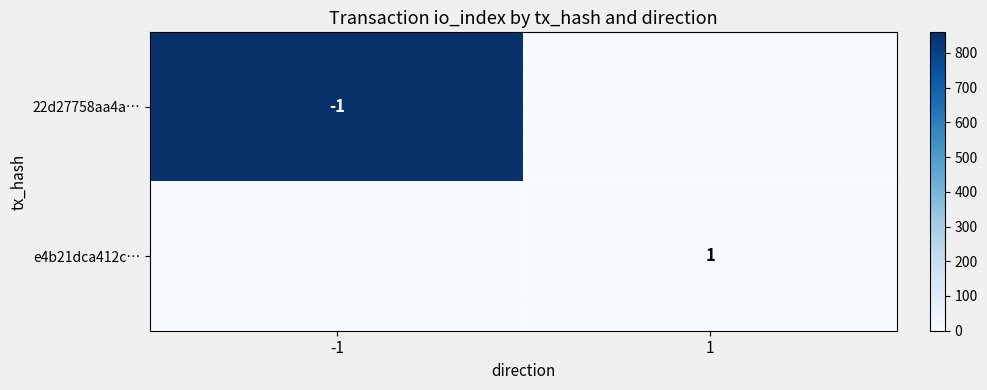

Where is e4b21dca412c… nearest to the value 0?

-1